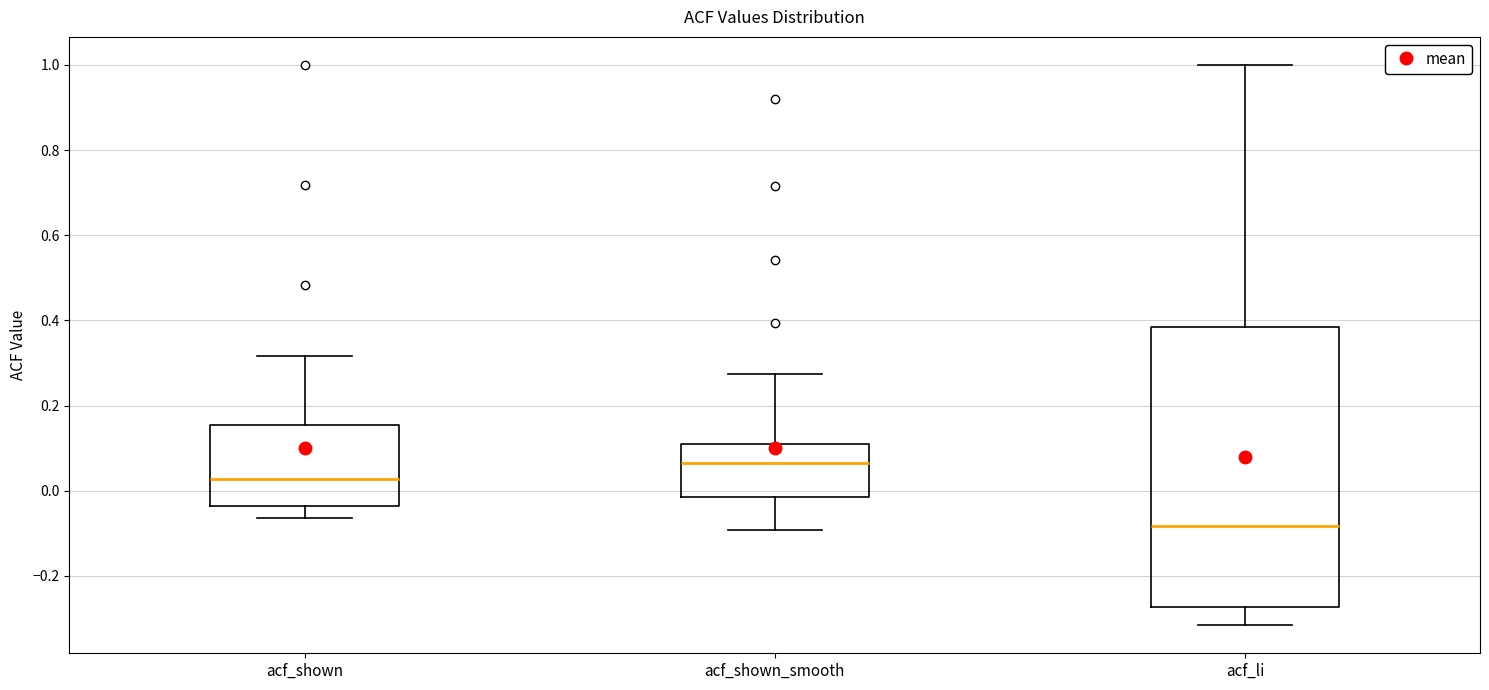

Where does the median line of the box for acf_shown sit on the y-axis? The values are not printed on the chart, so give them approximately, as read against the axis.

0.02